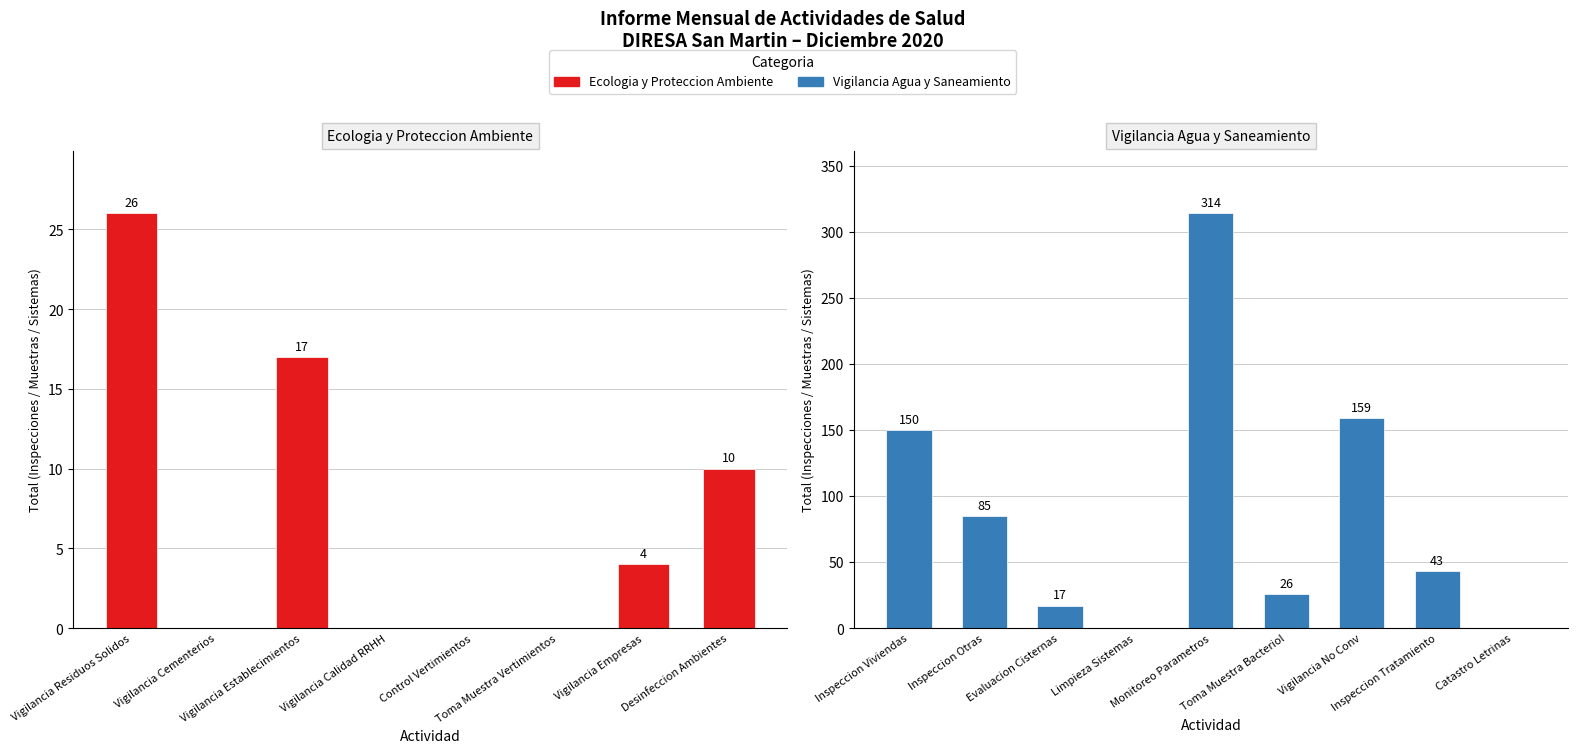

True or false: the data shows 0 at 3.

True